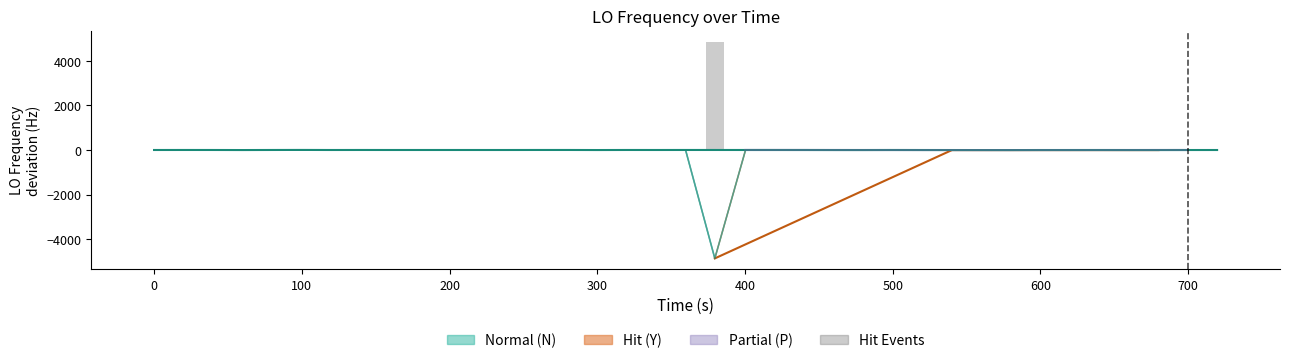

What is the sum of all values?

4889.3